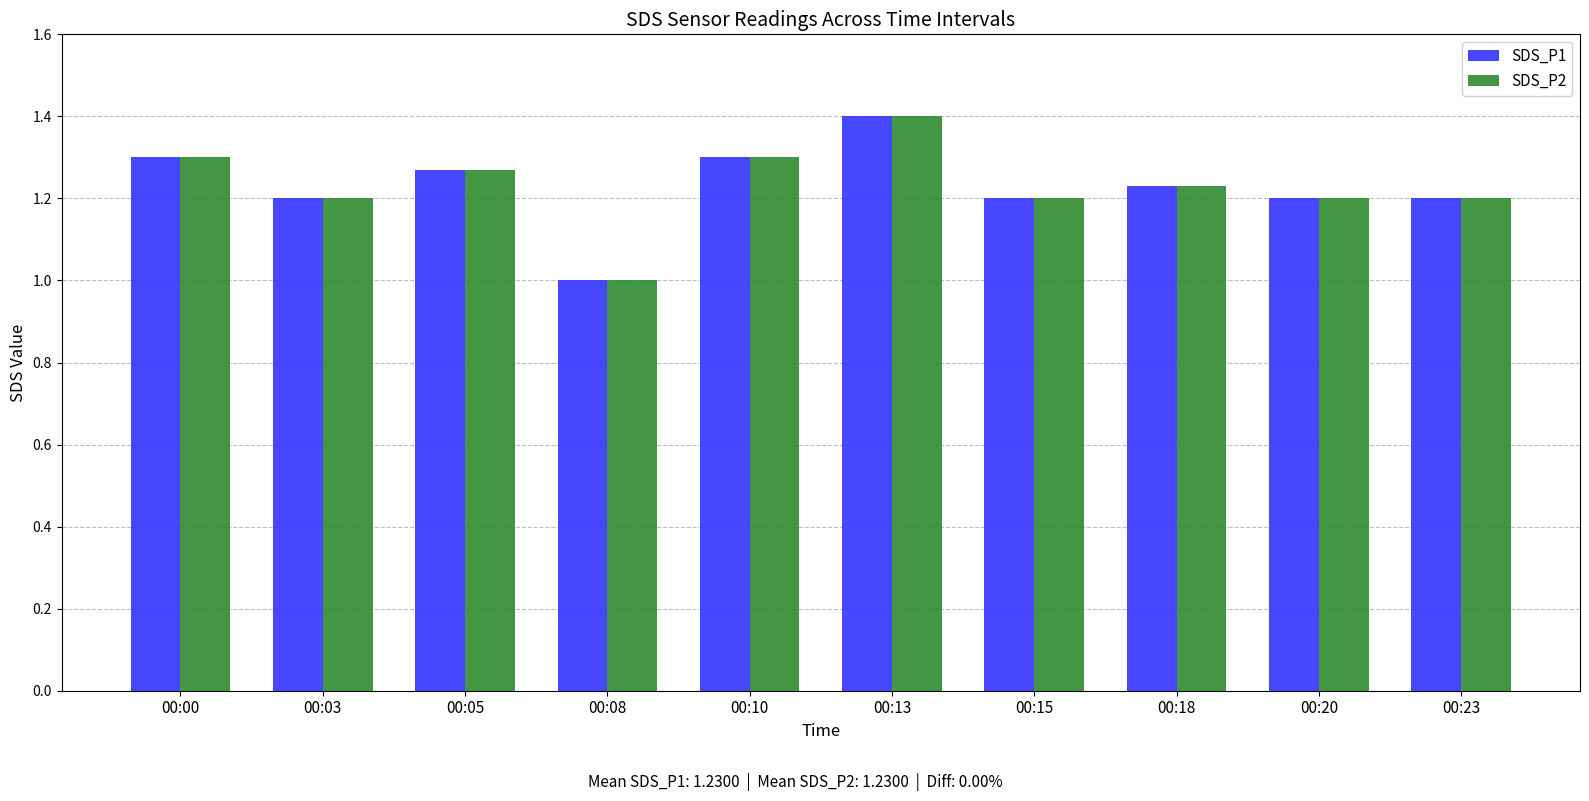

How many data points in SDS_P2 are above 1?

9